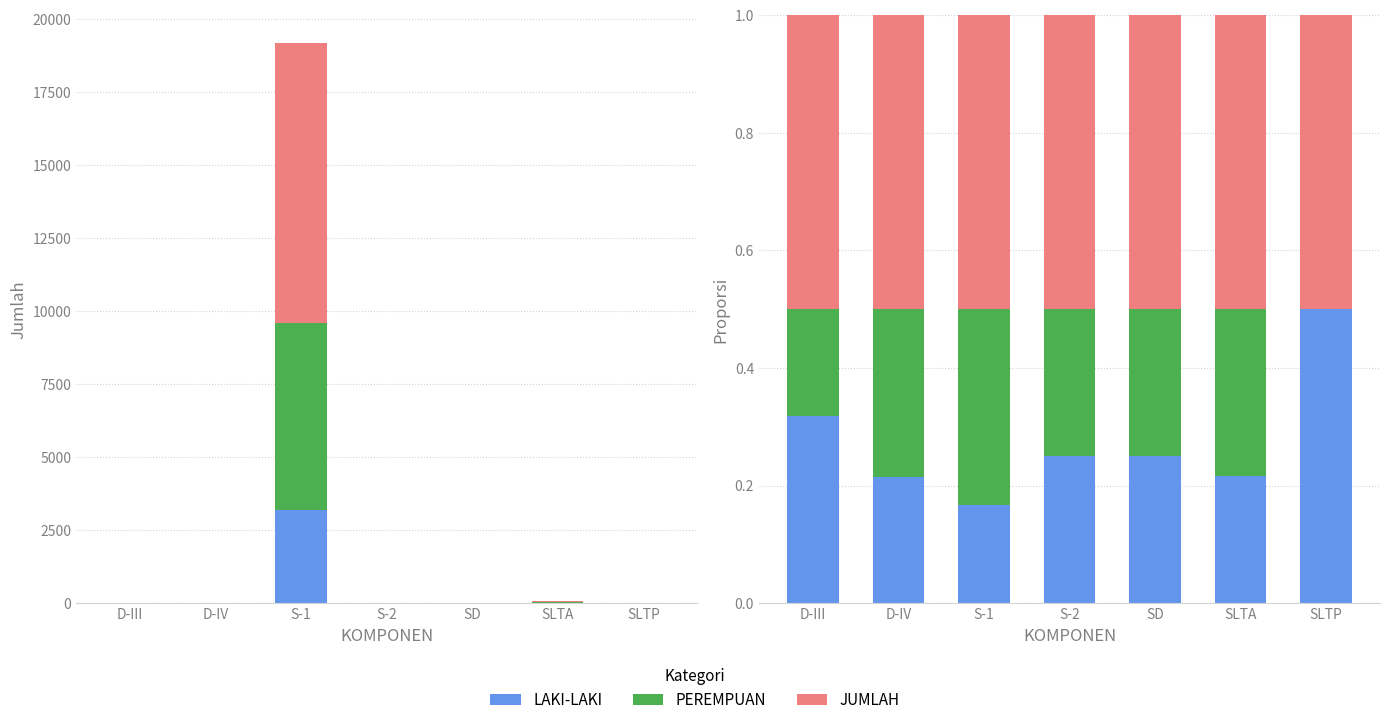

How many values in PEREMPUAN are above zero?

6